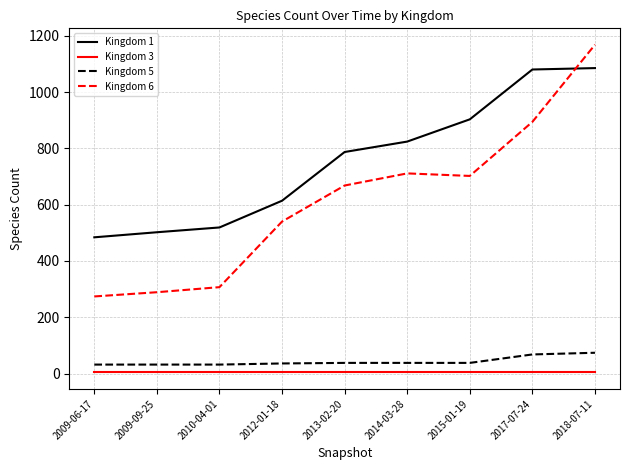

What is the maximum value shown in the chart?

1168